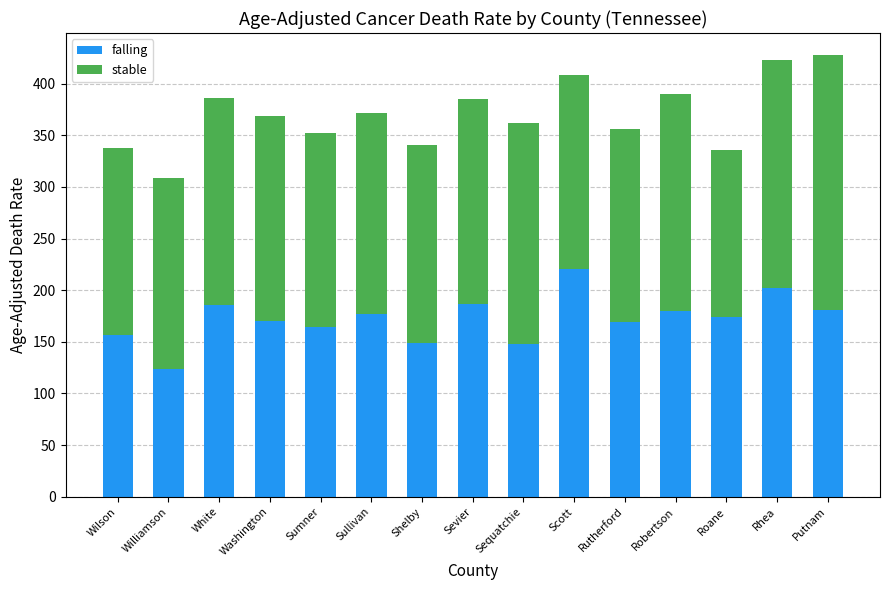

The falling series shows 202.0 at Rhea. True or false?

True